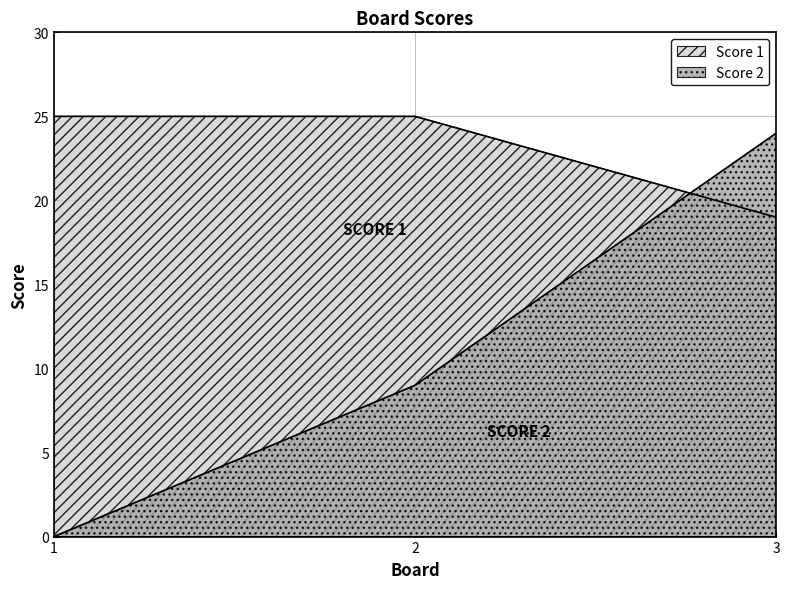

Between 2 and 3, which series saw the biggest shift?

Score 2